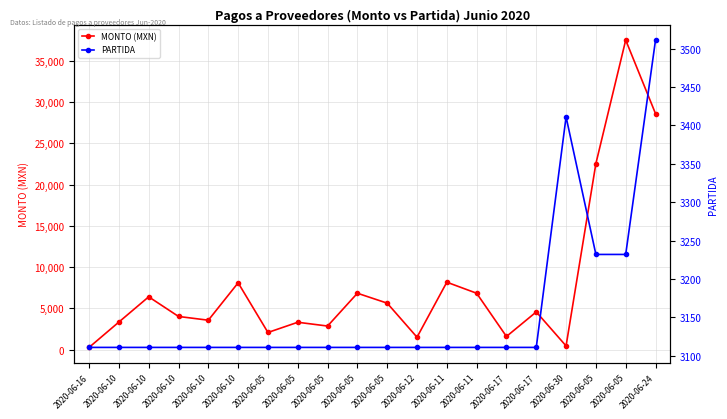

How many lines are shown in the chart?

2